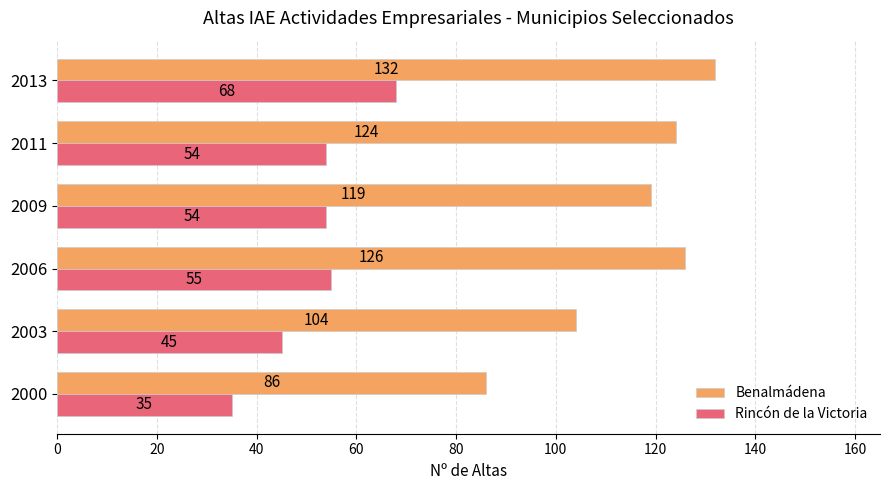

Is the value of Rincón de la Victoria at 2003 greater than the value of Benalmádena at 2006?

No